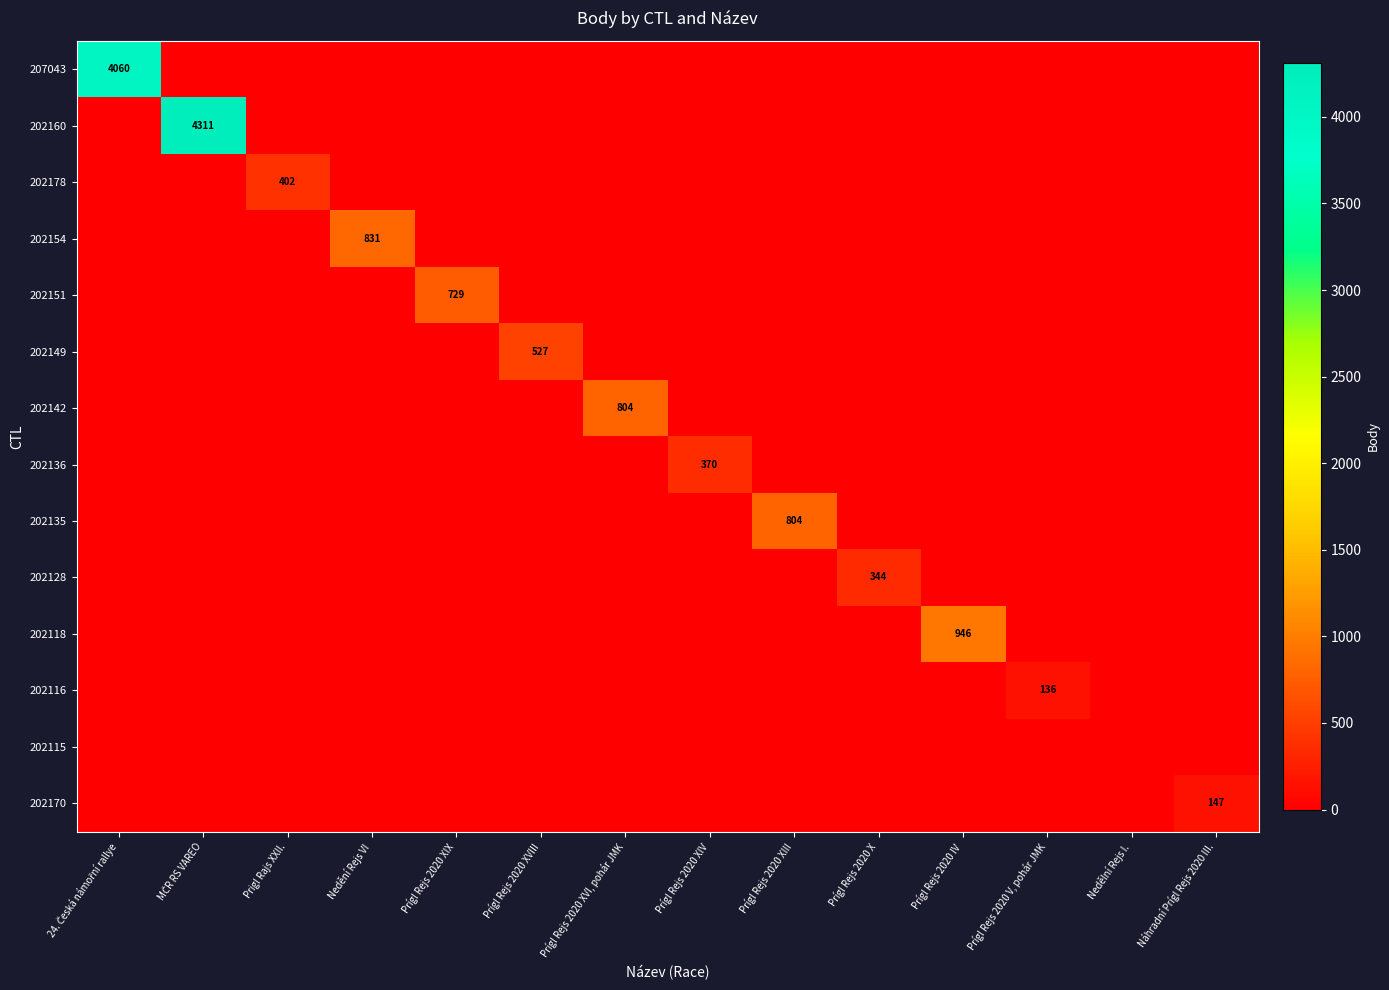

Which series has the largest range (max minus min)?

202160